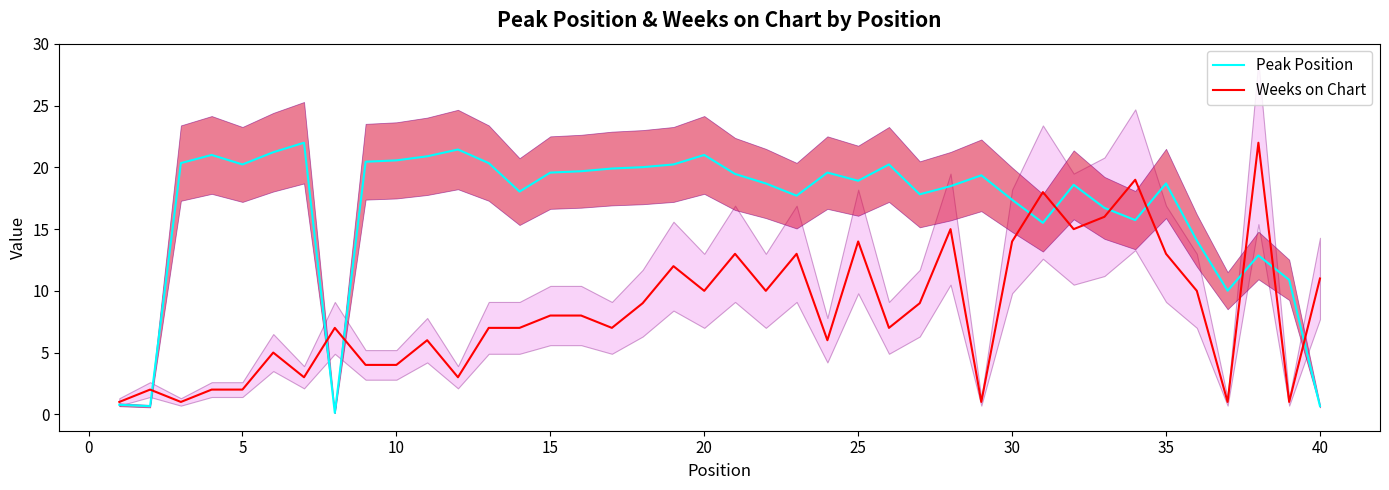

The value of Peak Position at 10 is 29.3. True or false?

False